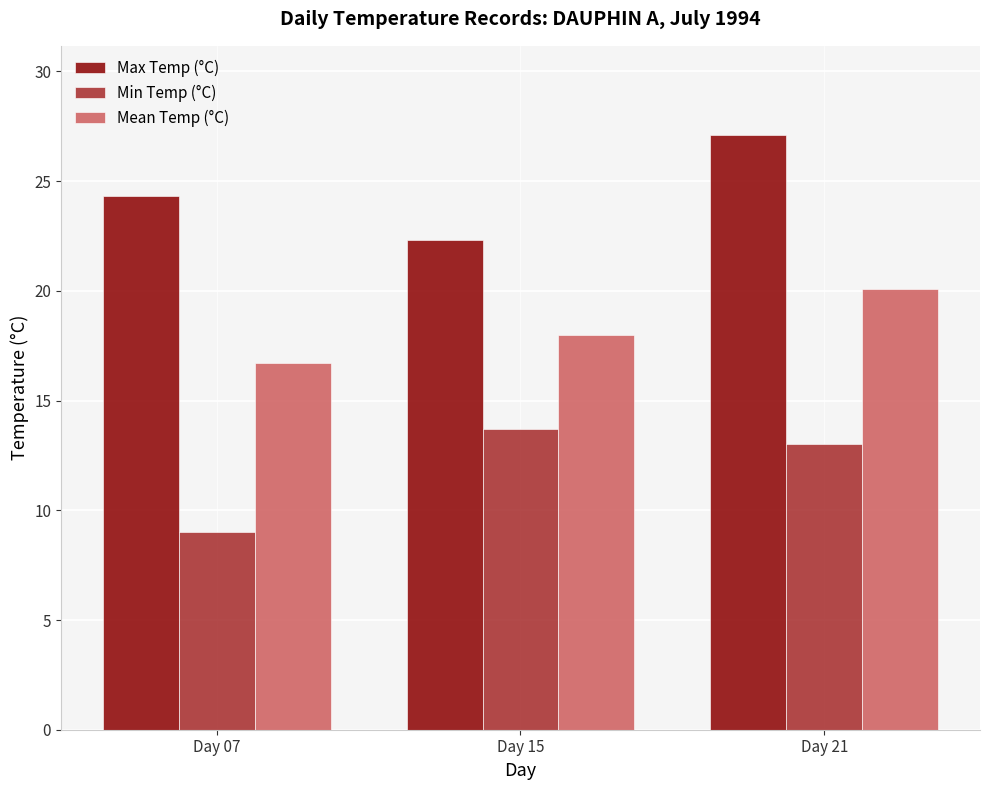

At which category does the chart reach its minimum across all series?

Day 07